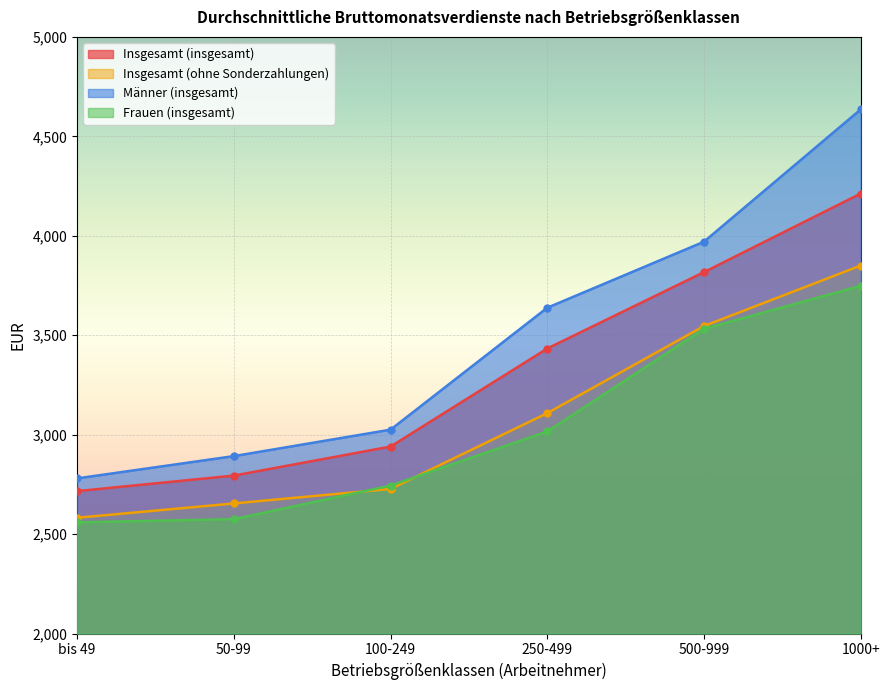

What is the approximate value of Frauen (insgesamt) at bis 49, to the nearest 100?

2600